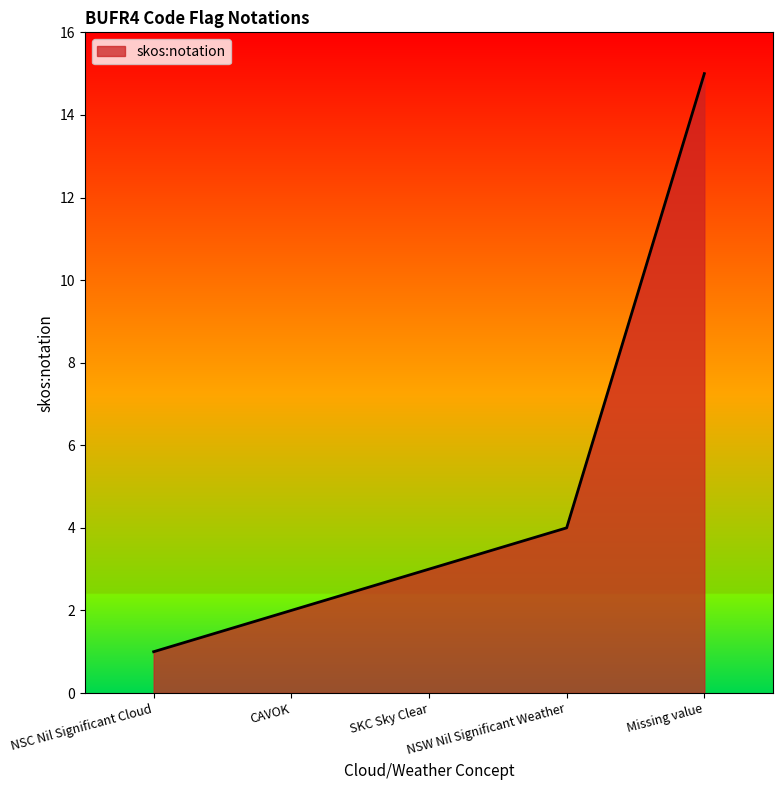

Is it true that the value at Missing value is 22?

False